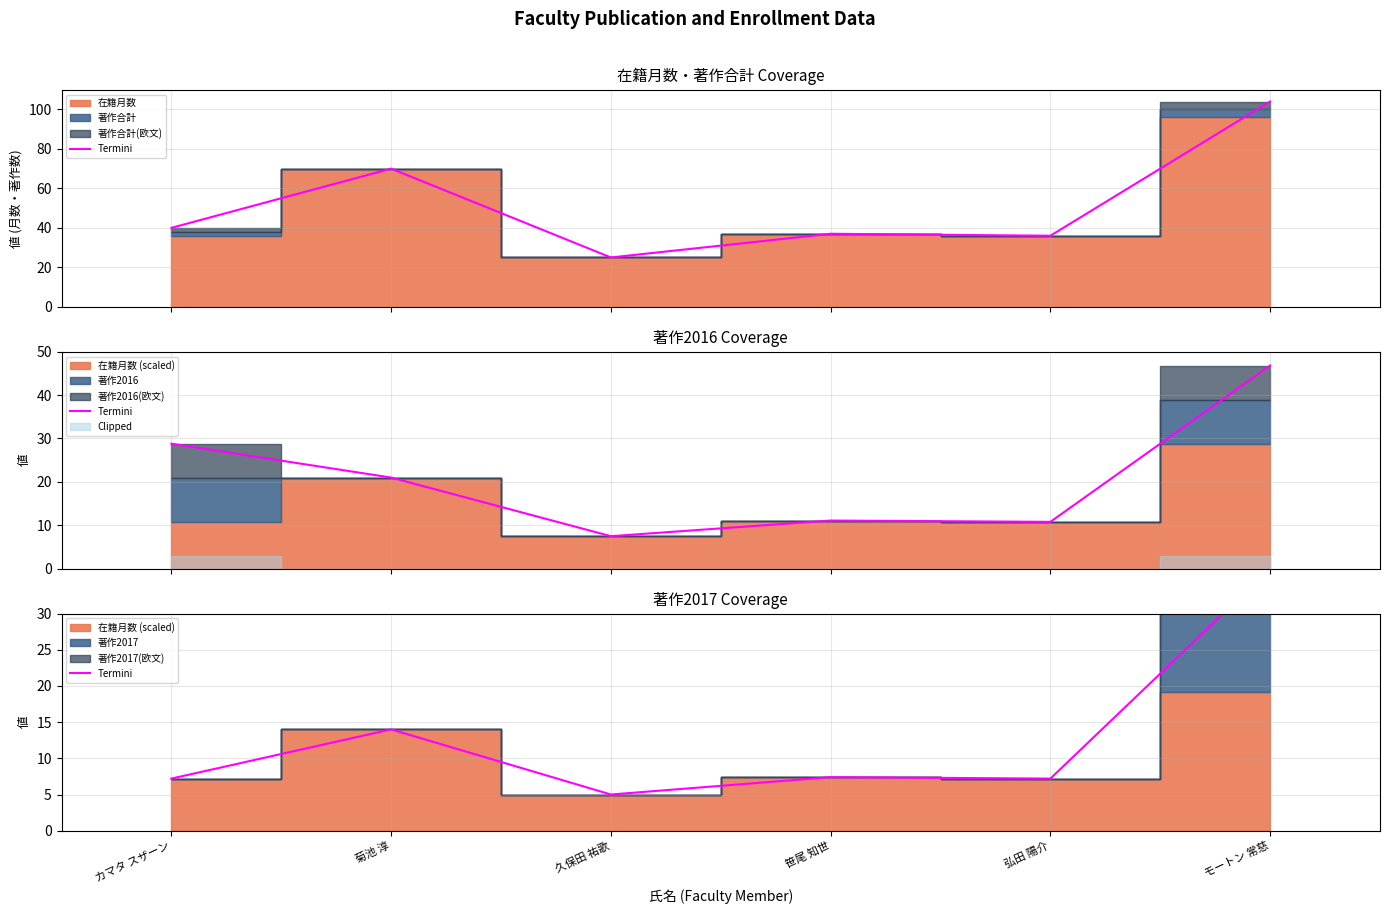

True or false: there are more than 1 points higher than both neighbors.

True